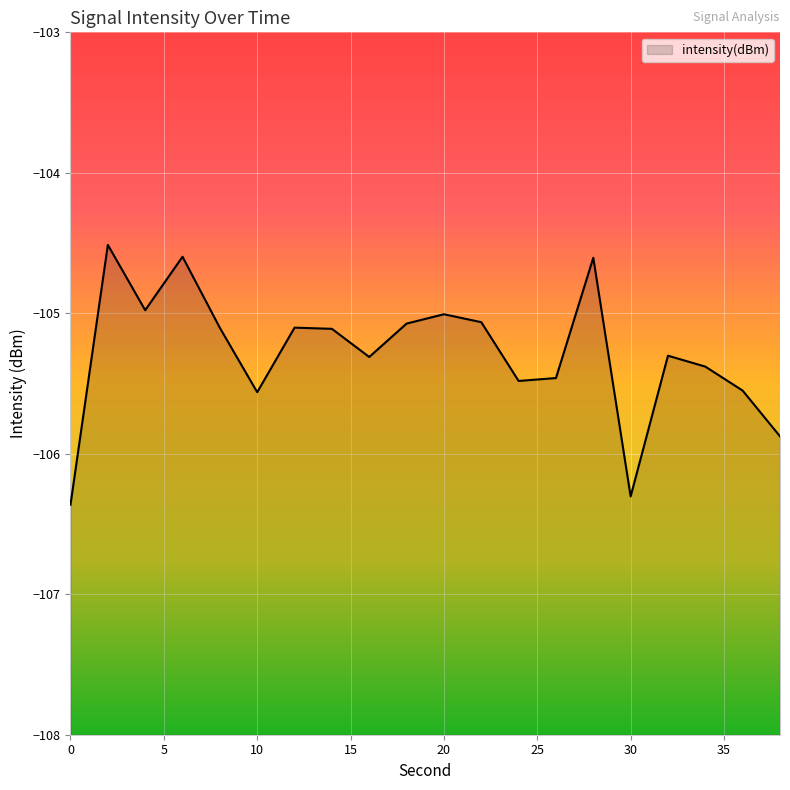

List the labels in order of value, smallest first.

0, 30, 38, 10, 36, 24, 26, 34, 16, 32, 14, 8, 12, 18, 22, 20, 4, 28, 6, 2